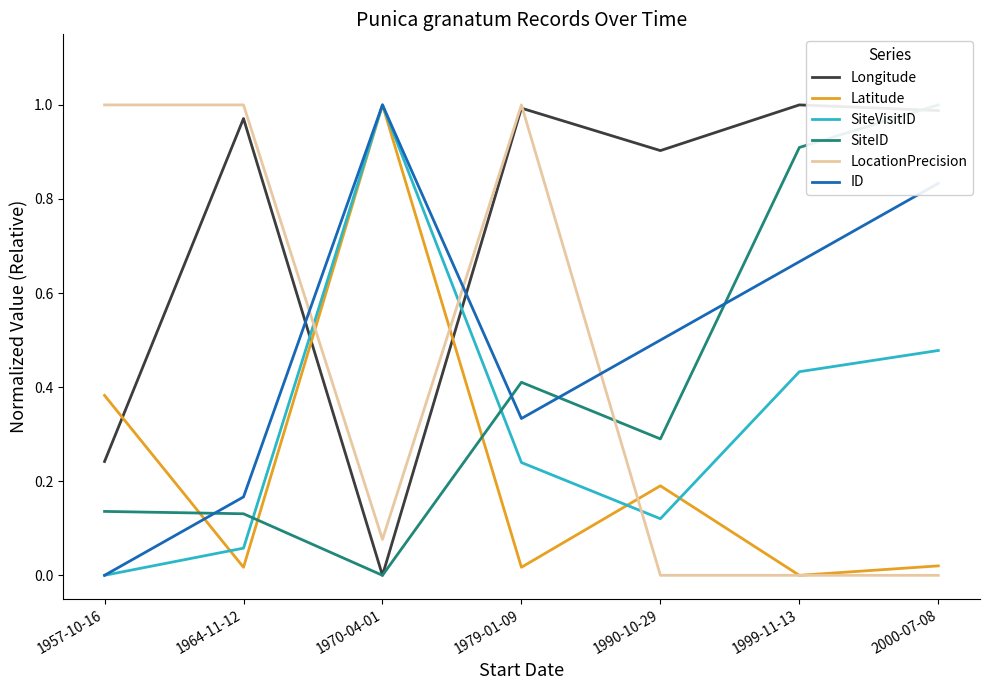

Between 1957-10-16 and 1990-10-29, which is larger?

1990-10-29